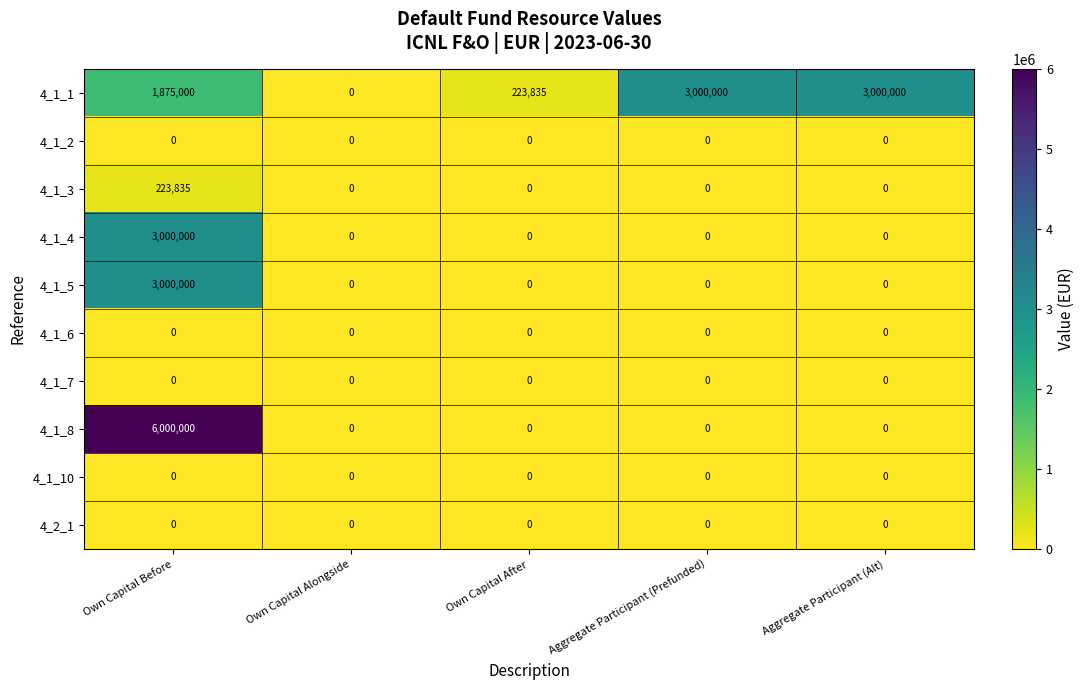

Which series has the largest total across all categories?

4_1_1